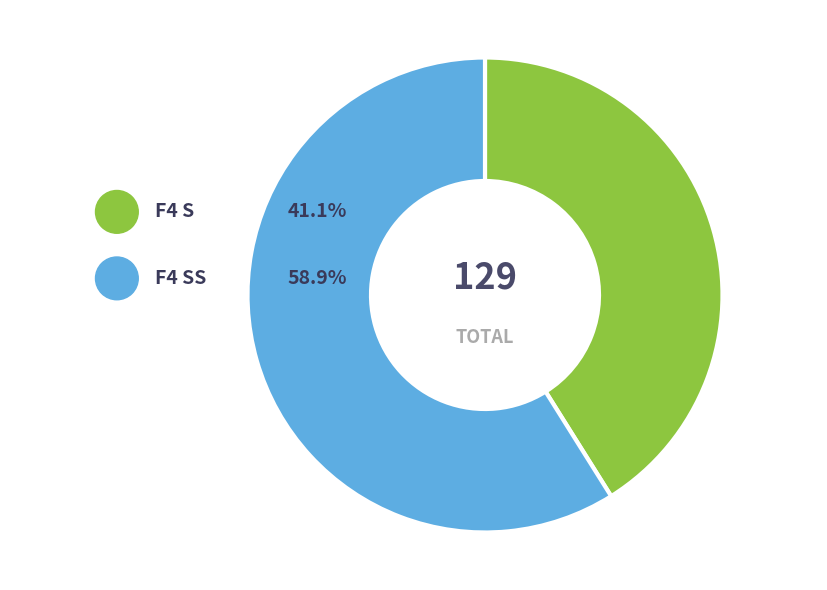

What is the largest slice in the pie chart?

F4 SS